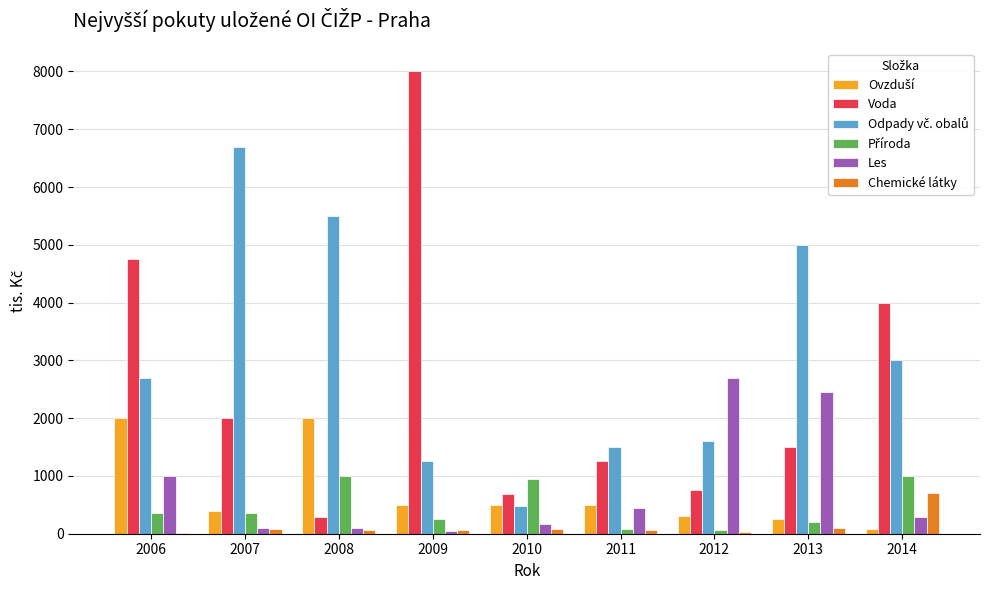

True or false: Voda has a value of 3046 at 2007.

False